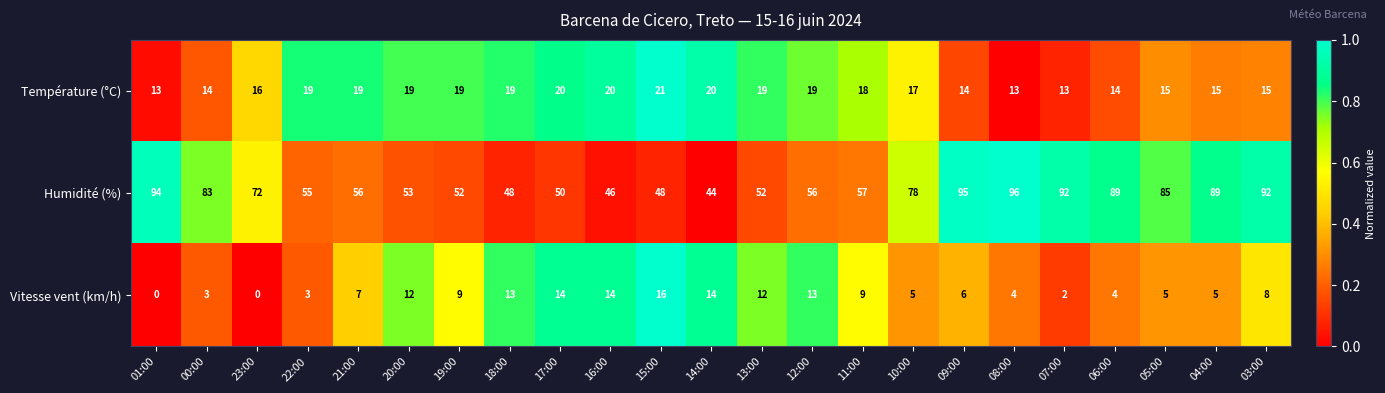

Which series changed the most between 22:00 and 09:00?

Humidité (%)